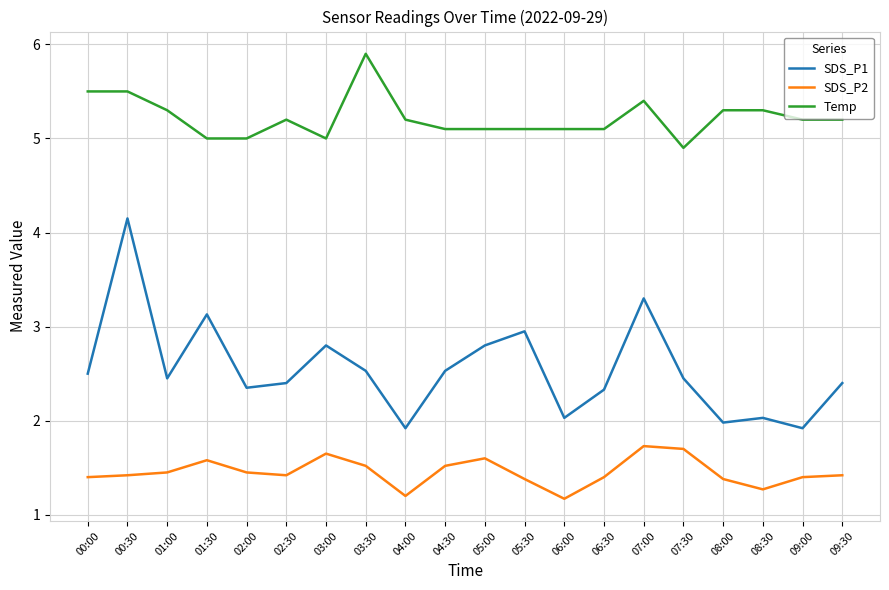

Where is SDS_P1 nearest to the value 3?

05:30